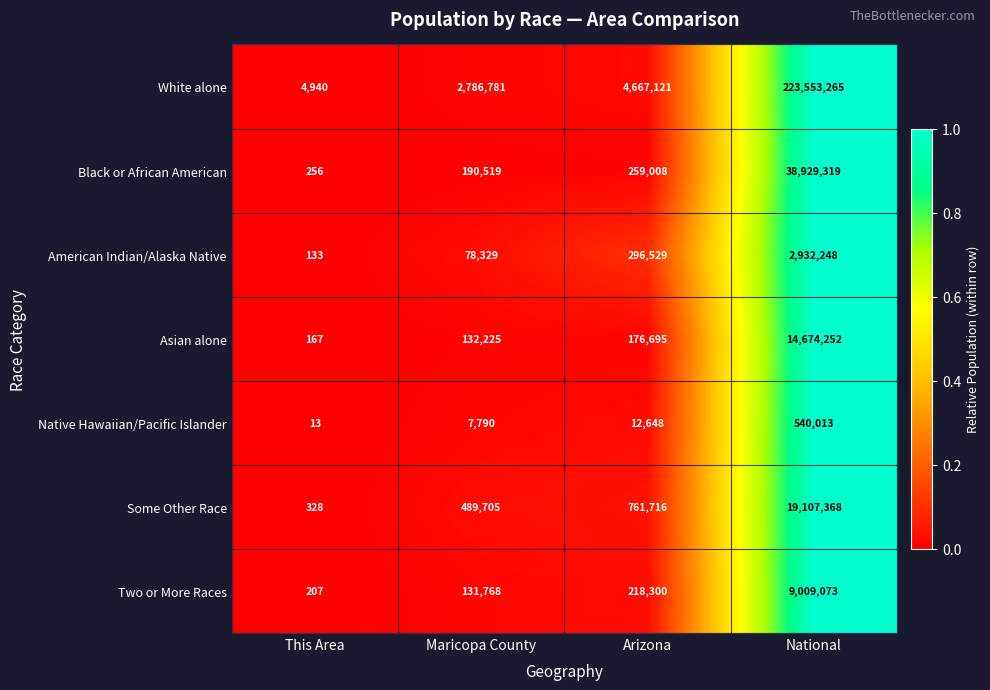

Which series has the largest total across all categories?

White alone